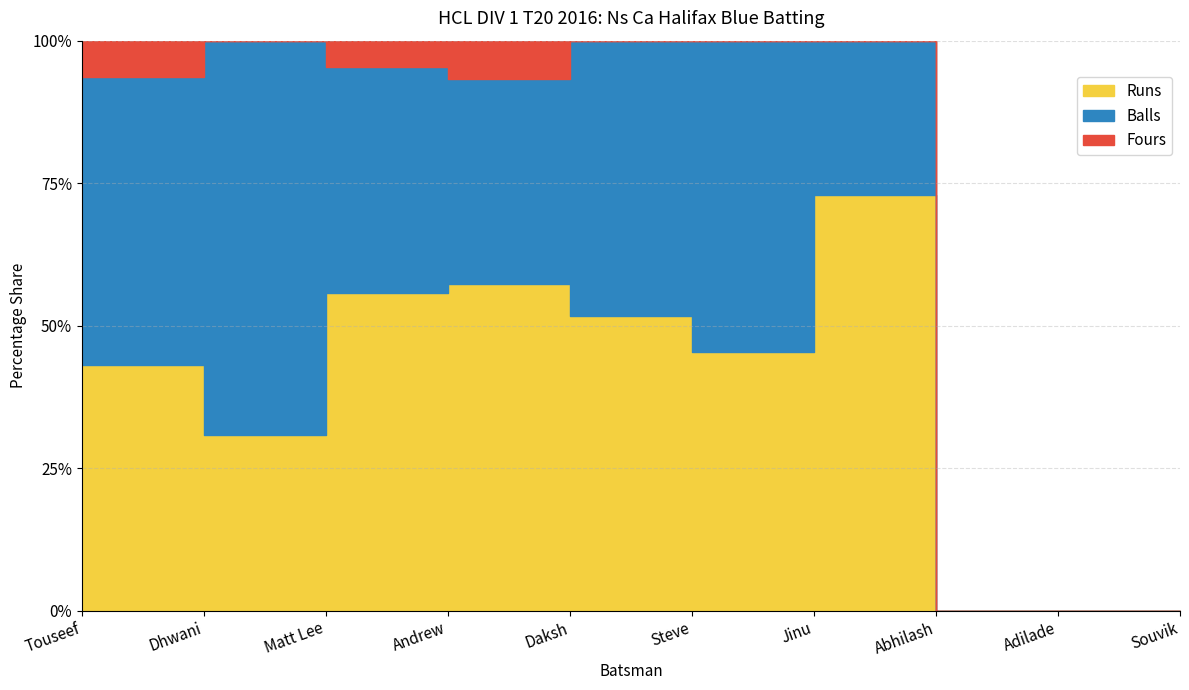

How many values in the Balls series are below 10?

5